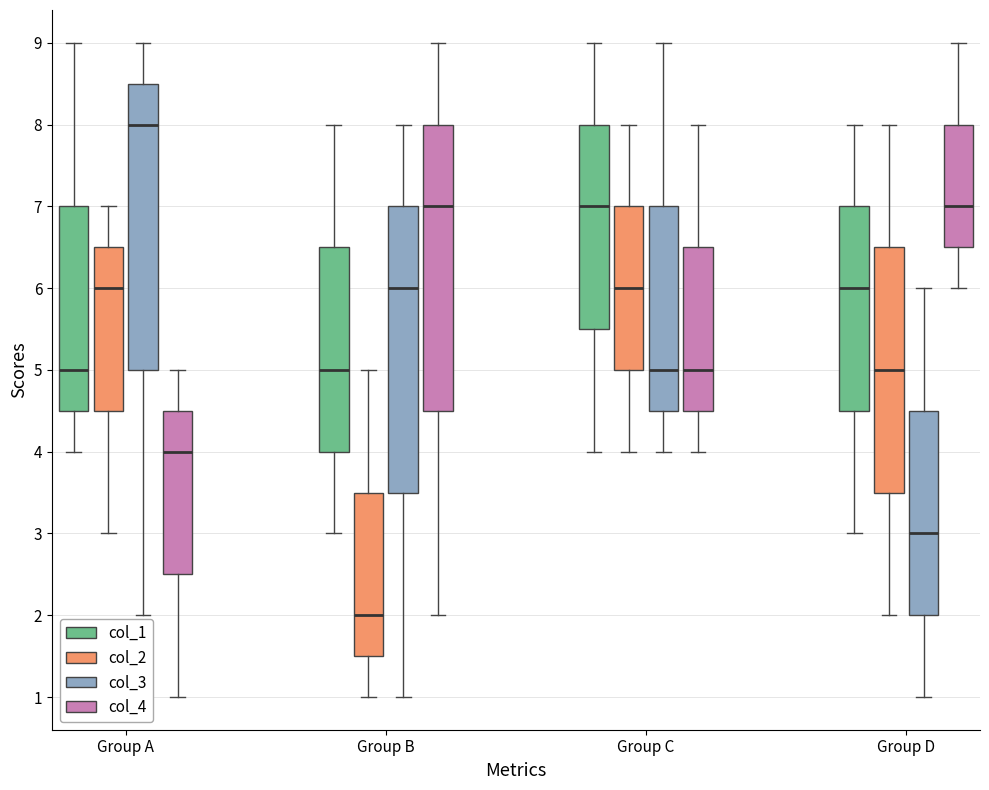

Reading left to right, read every box against the y-axis: the position of its median line, the range the box covers, and the ends of its whiskers. The values are not printed on the chart, so give them approximately, as read against the axis.

Group A (col_1): median 5.0, box 4.5 to 7.0, whiskers 4.0 to 9.0
Group A (col_2): median 6.0, box 4.5 to 6.5, whiskers 3.0 to 7.0
Group A (col_3): median 8.0, box 5.0 to 8.5, whiskers 2.0 to 9.0
Group A (col_4): median 4.0, box 2.5 to 4.5, whiskers 1.0 to 5.0
Group B (col_1): median 5.0, box 4.0 to 6.5, whiskers 3.0 to 8.0
Group B (col_2): median 2.0, box 1.5 to 3.5, whiskers 1.0 to 5.0
Group B (col_3): median 6.0, box 3.5 to 7.0, whiskers 1.0 to 8.0
Group B (col_4): median 7.0, box 4.5 to 8.0, whiskers 2.0 to 9.0
Group C (col_1): median 7.0, box 5.5 to 8.0, whiskers 4.0 to 9.0
Group C (col_2): median 6.0, box 5.0 to 7.0, whiskers 4.0 to 8.0
Group C (col_3): median 5.0, box 4.5 to 7.0, whiskers 4.0 to 9.0
Group C (col_4): median 5.0, box 4.5 to 6.5, whiskers 4.0 to 8.0
Group D (col_1): median 6.0, box 4.5 to 7.0, whiskers 3.0 to 8.0
Group D (col_2): median 5.0, box 3.5 to 6.5, whiskers 2.0 to 8.0
Group D (col_3): median 3.0, box 2.0 to 4.5, whiskers 1.0 to 6.0
Group D (col_4): median 7.0, box 6.5 to 8.0, whiskers 6.0 to 9.0